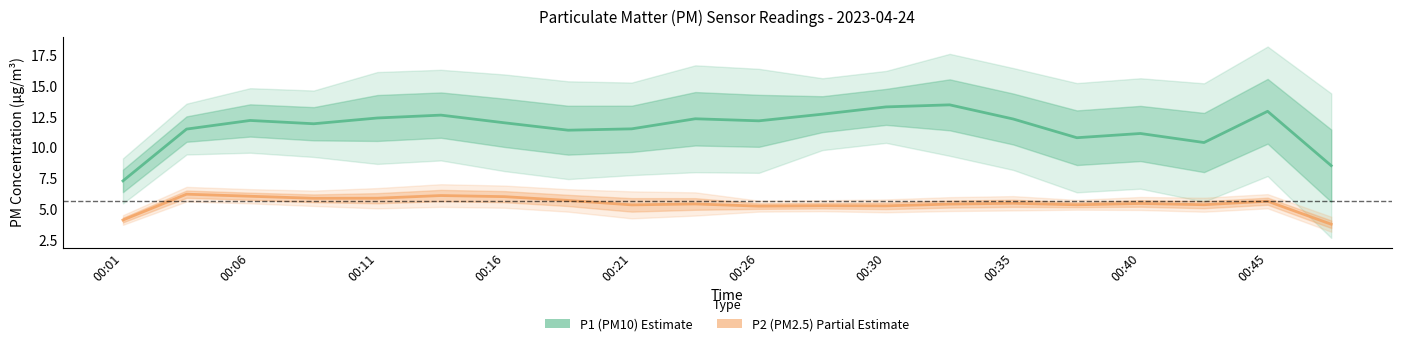

What is the total value across all series at 00:16?

17.9